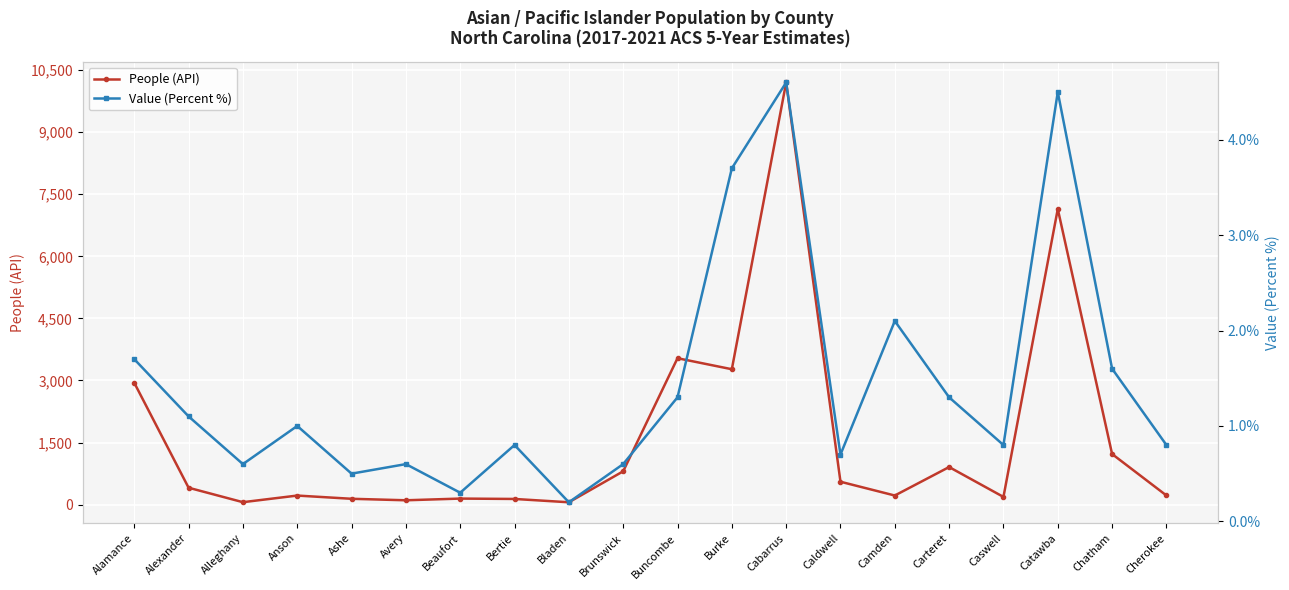

What position from the right is Cabarrus?

8